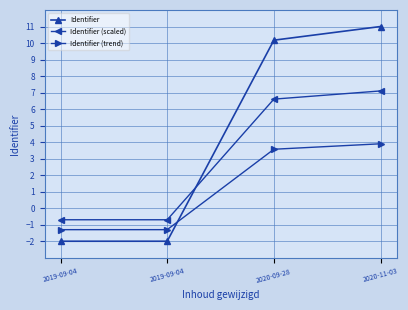

Reading right to left, what are all the values shown in this chart?

Identifier: 11.0	10.2	-2.0	-2.0
Identifier (scaled): 7.1	6.6	-0.7	-0.7
Identifier (trend): 3.9	3.6	-1.3	-1.3